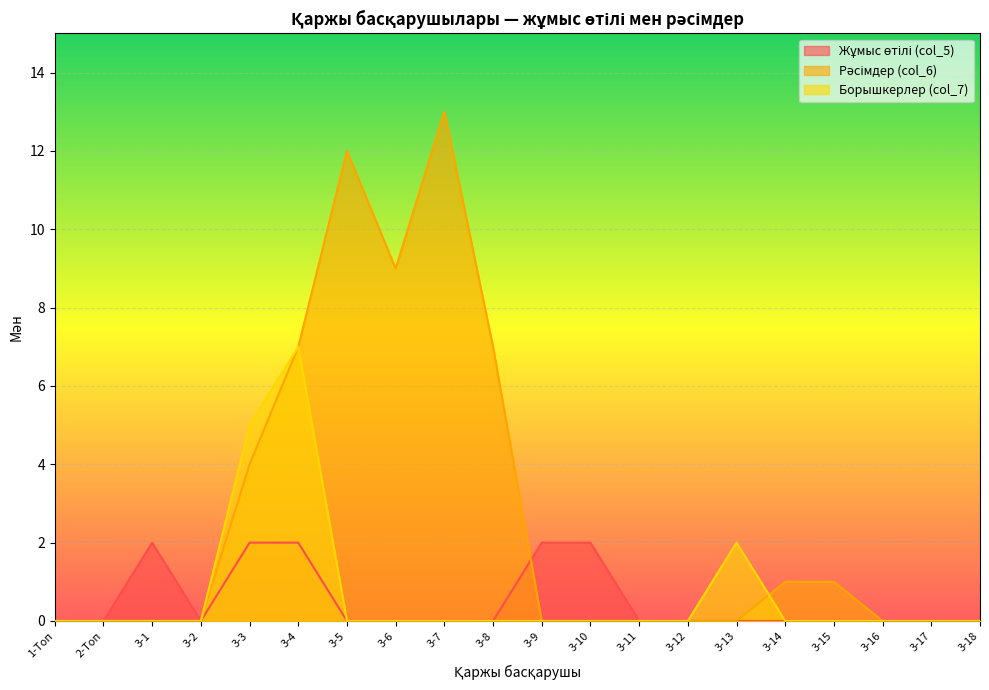

True or false: Борышкерлер (col_7) and Жұмыс өтілі (col_5) cross at least once.

False